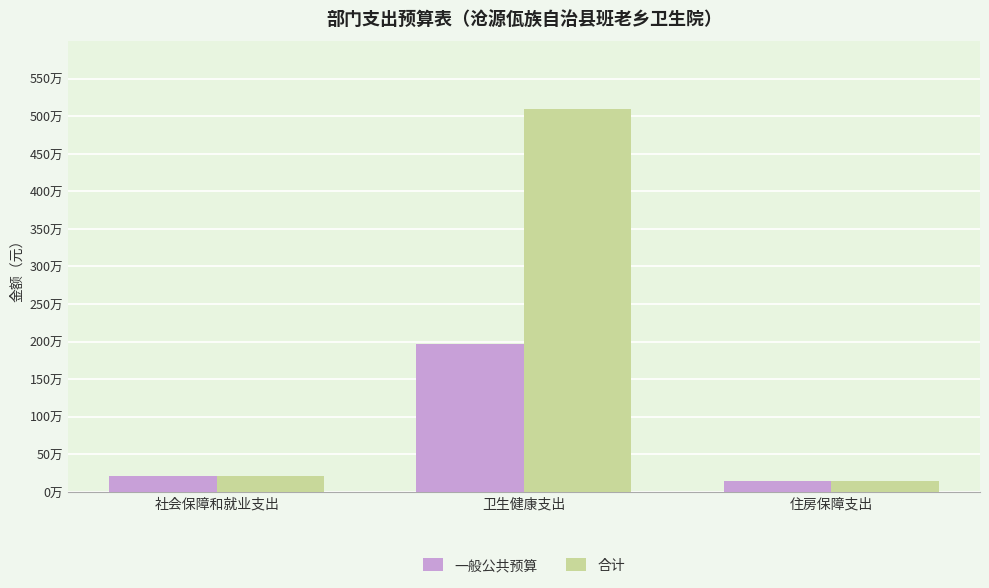

Rank the series at 住房保障支出 from highest to lowest value.

一般公共预算, 合计